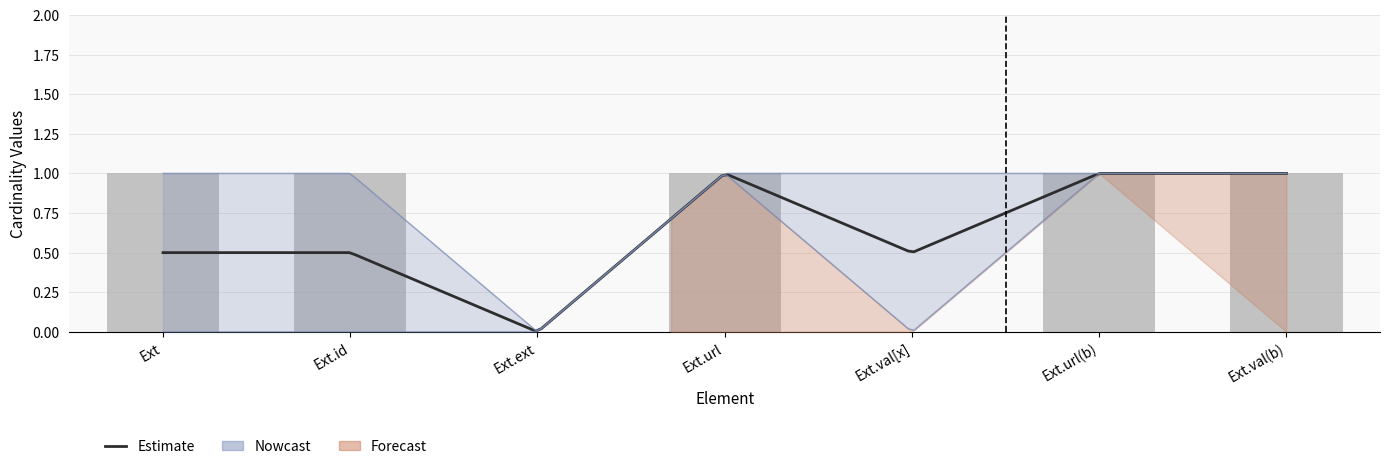

List the labels in order of value, smallest first.

Ext.ext, Ext.val[x], Ext, Ext.id, Ext.url, Ext.url(b), Ext.val(b)